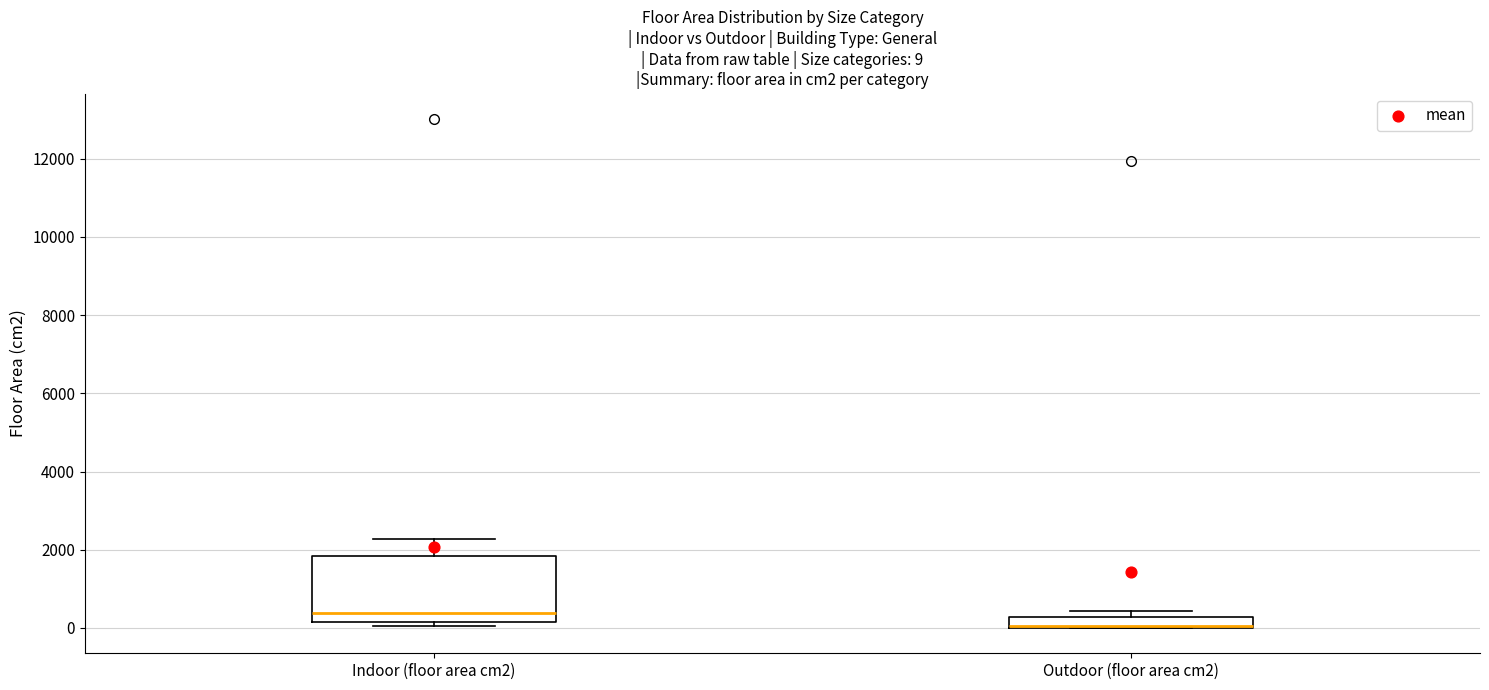

Which box is the tallest, from its lower edge to its upper edge?

Indoor (floor area cm2)